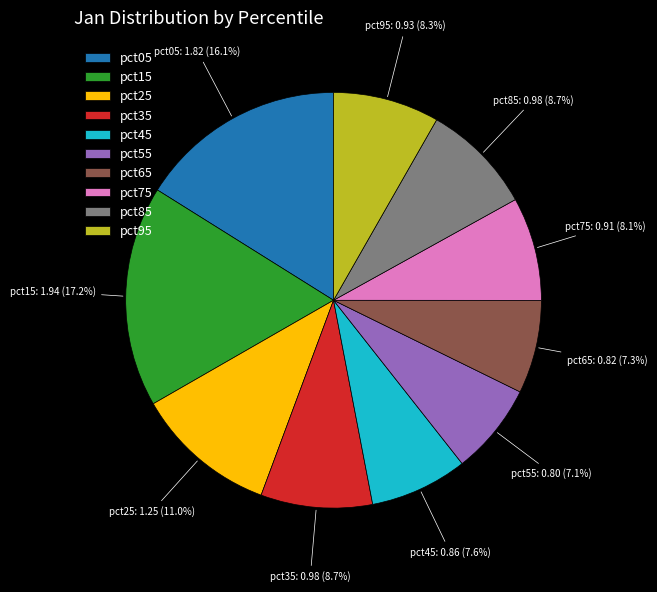

Which slice is the largest?

pct15